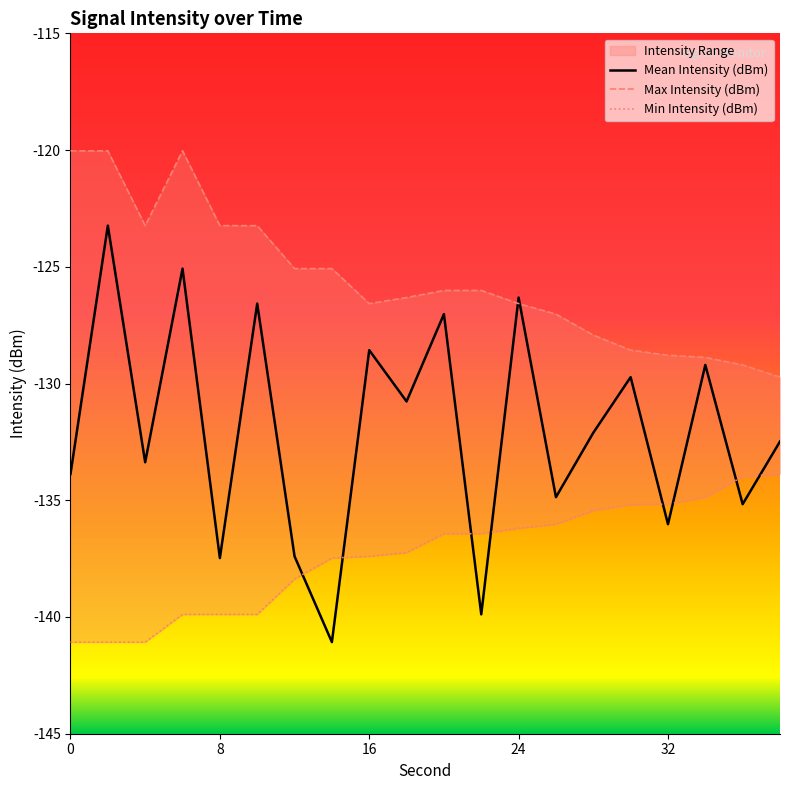

What is the average value of the Max Intensity (dBm) series?

-125.6